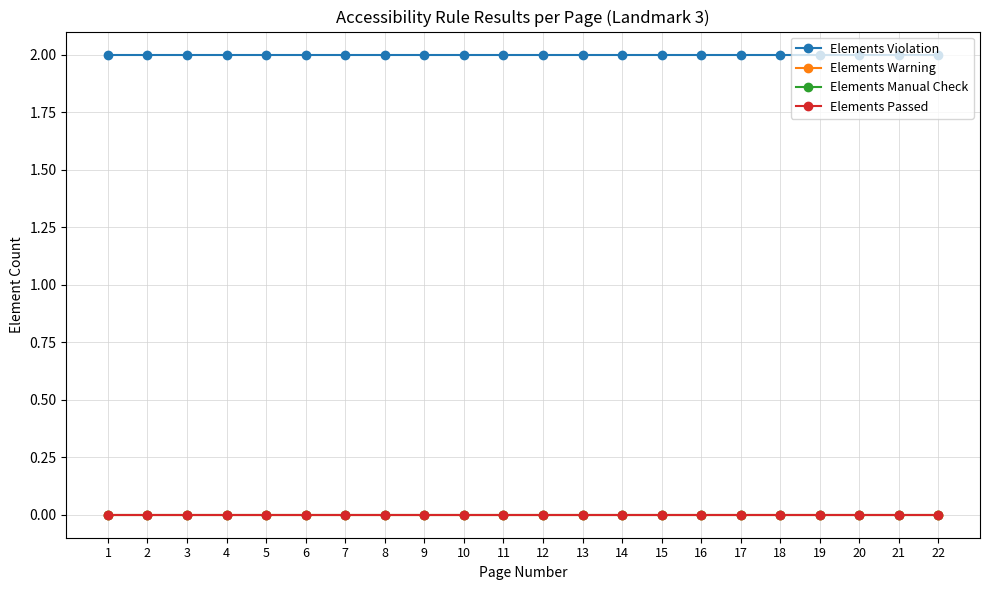

At which label is Elements Manual Check closest to 0?

1